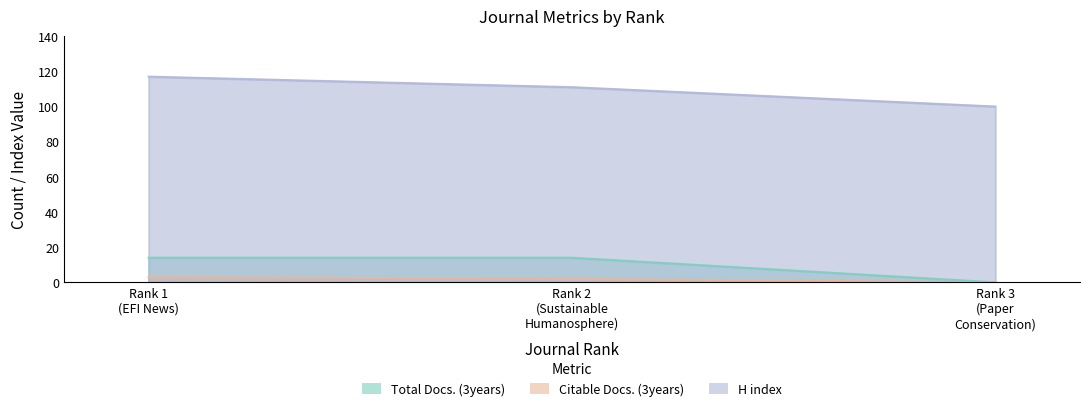

At how many categories does at least one series exceed 39?

3